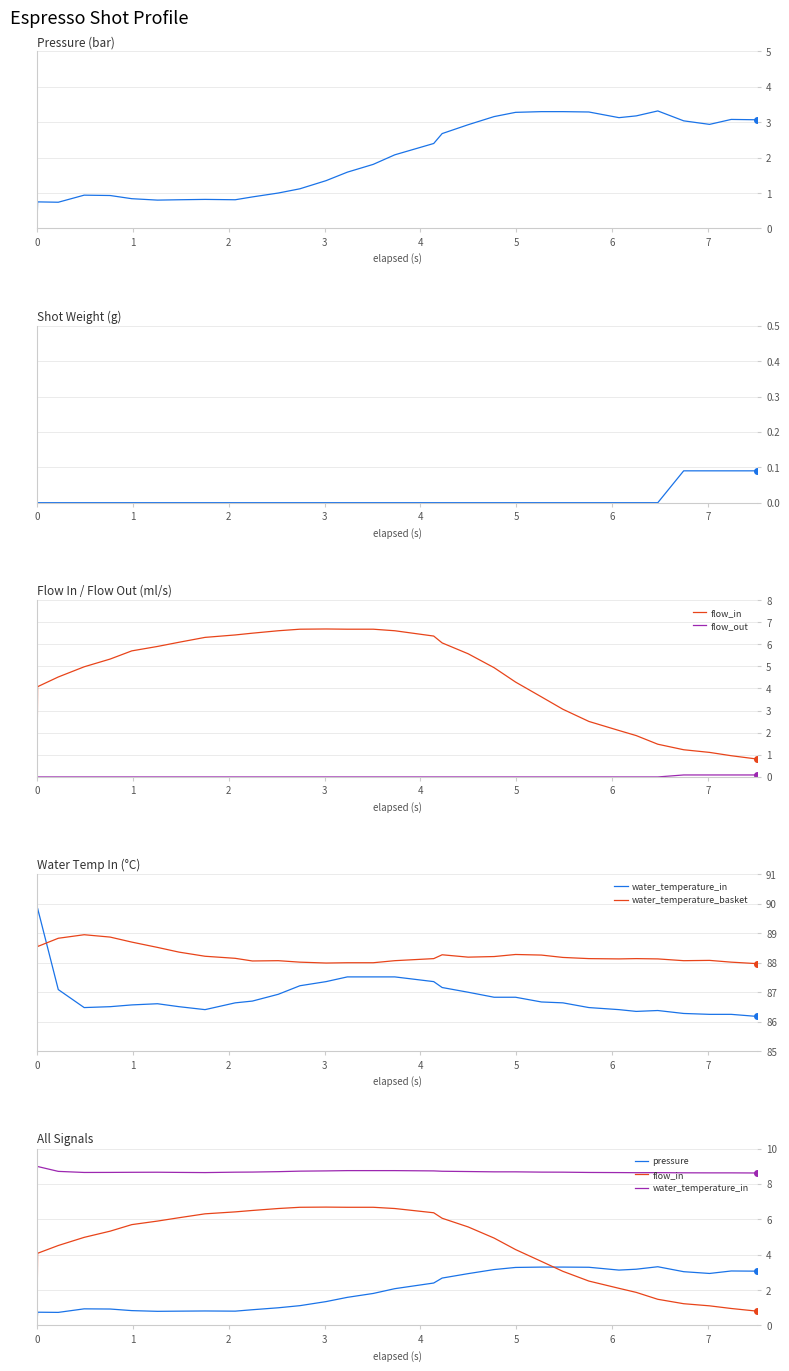

True or false: current_total_shot_weight and pressure intersect in this chart.

False